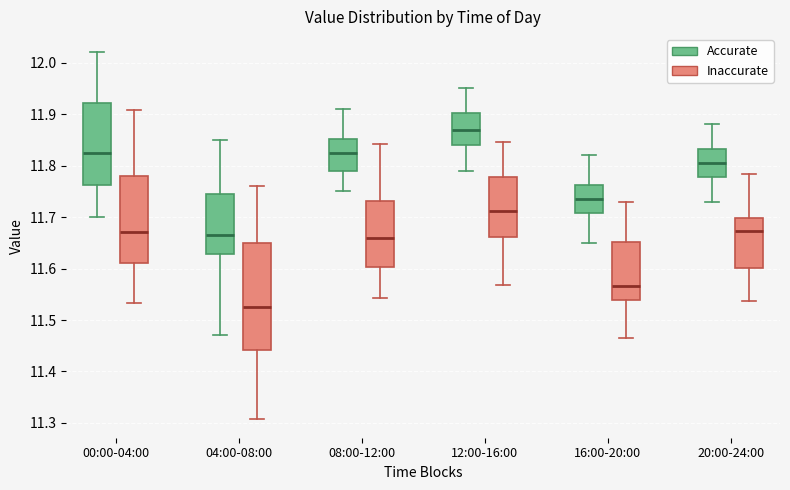

Where does the lower whisker of the box for 00:00-04:00 (Inaccurate) end on the y-axis? The values are not printed on the chart, so give them approximately, as read against the axis.

11.53